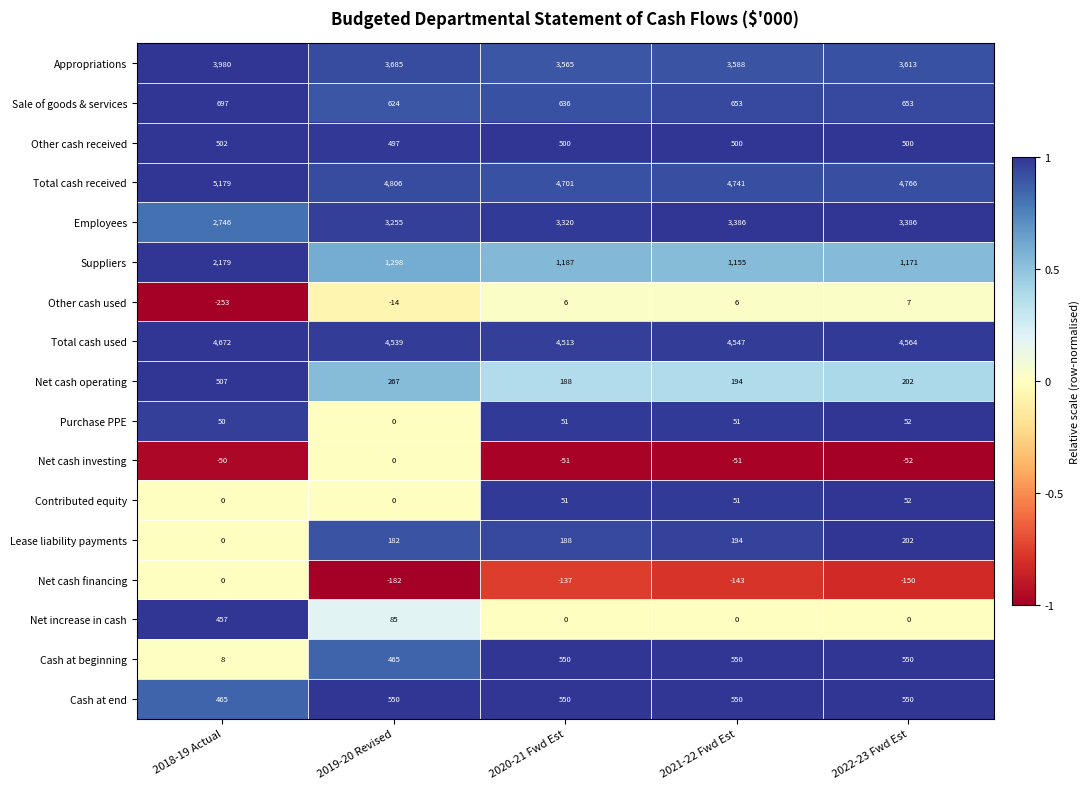

What is the smallest value displayed?

-253